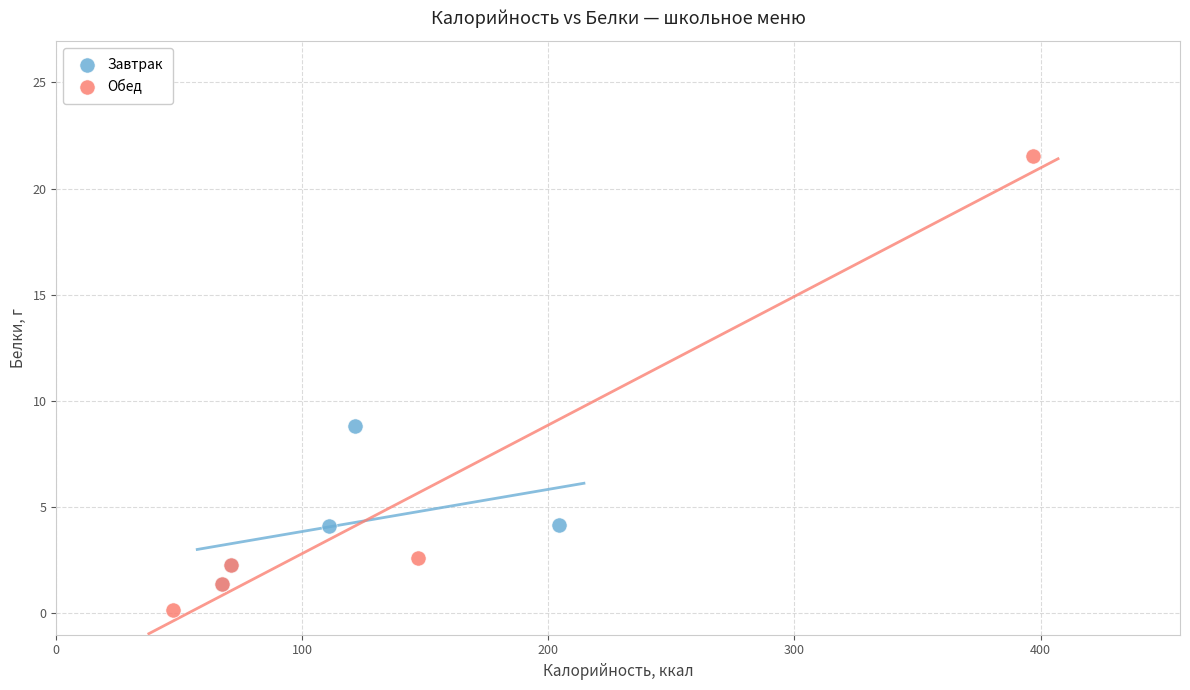

What are all the series names shown in the legend?

Завтрак, Обед